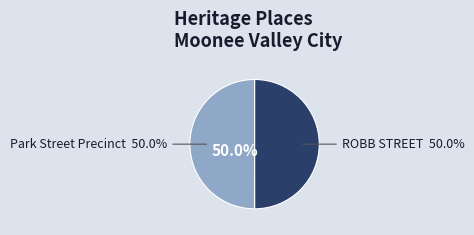

Which category has the biggest portion of the pie?

Park Street Precinct